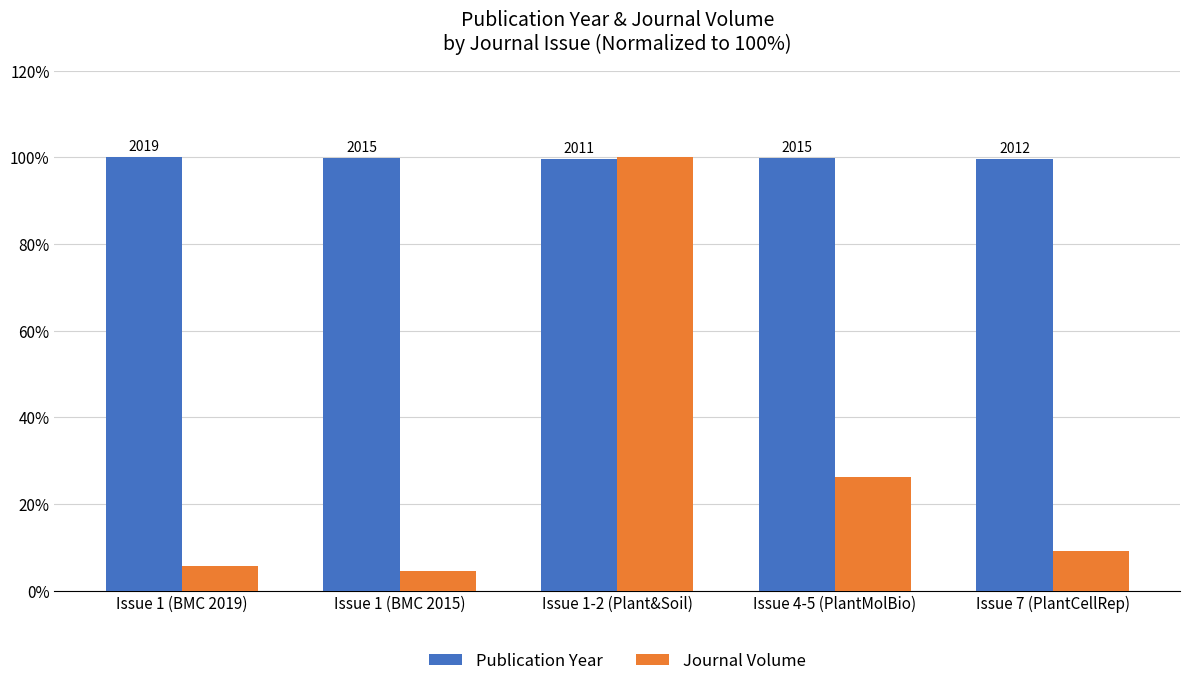

What is the difference between the second highest and second lowest values in the Publication Year series?

0.1